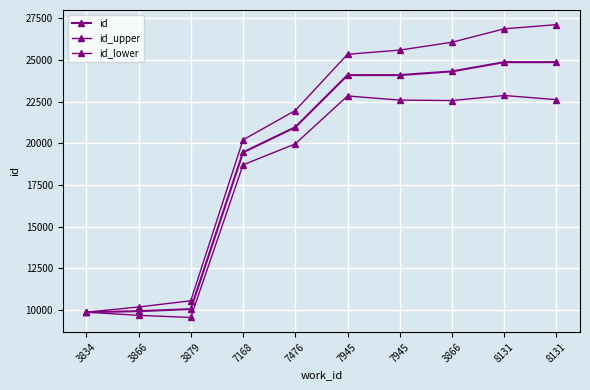

Reading left to right, what are all the values shown in this chart?

id: 9866.0	9925.0	10048.0	19451.0	20961.0	24085.0	24087.0	24309.0	24863.0	24864.0
id_upper: 9866.0	10175.0	10547.9	20200.9	21960.9	25334.8	25586.8	26058.8	26862.7	27113.7
id_lower: 9866.0	9675.0	9548.1	18701.1	19961.1	22835.2	22587.2	22559.2	22863.3	22614.3